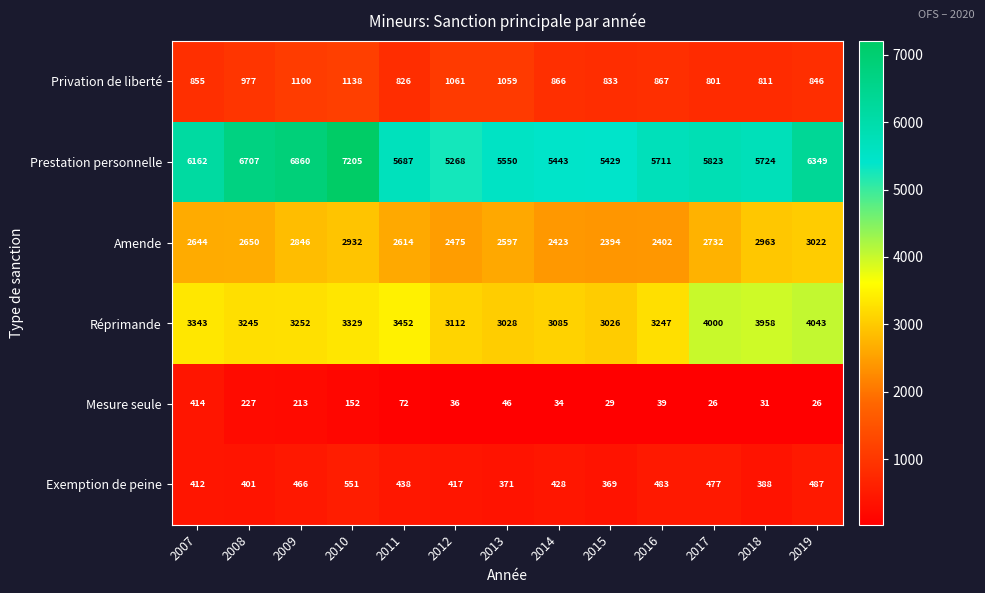

What value does the Exemption de peine series have at 2010, to the nearest 10?

550